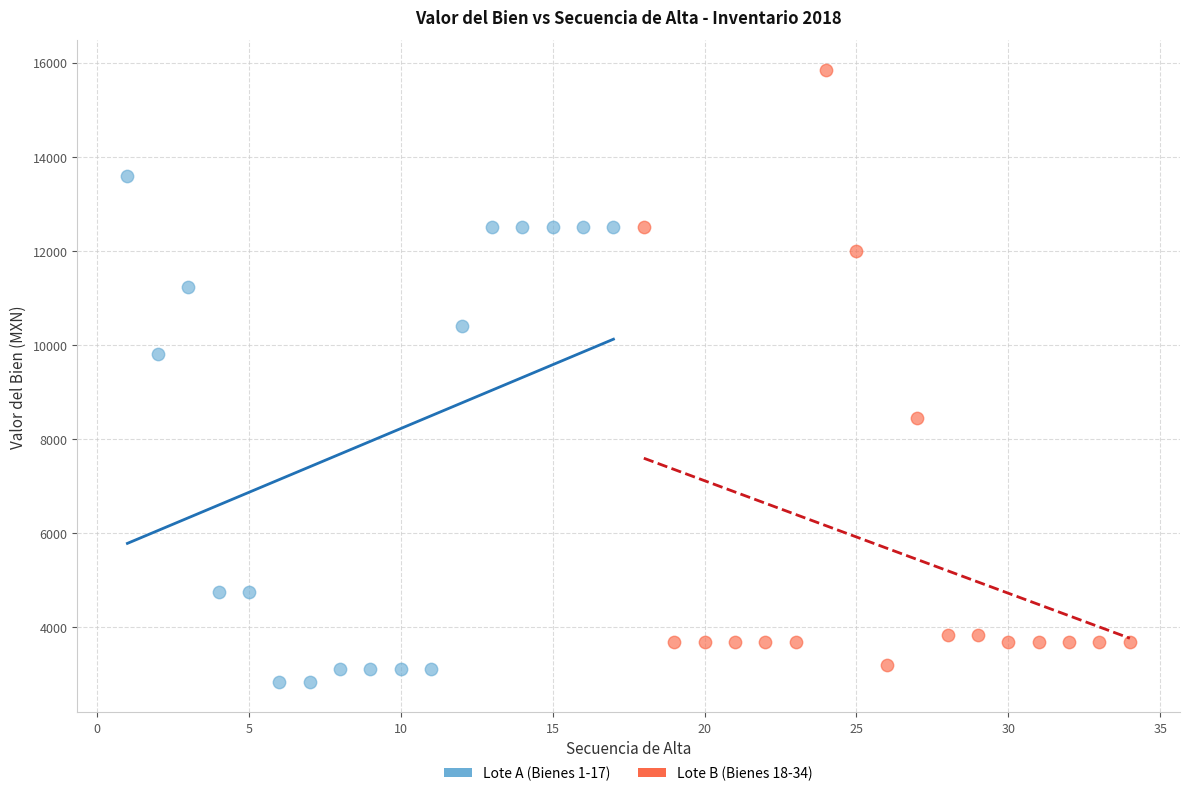

Which series contains the highest Y value?

Lote B (Bienes 18-34)